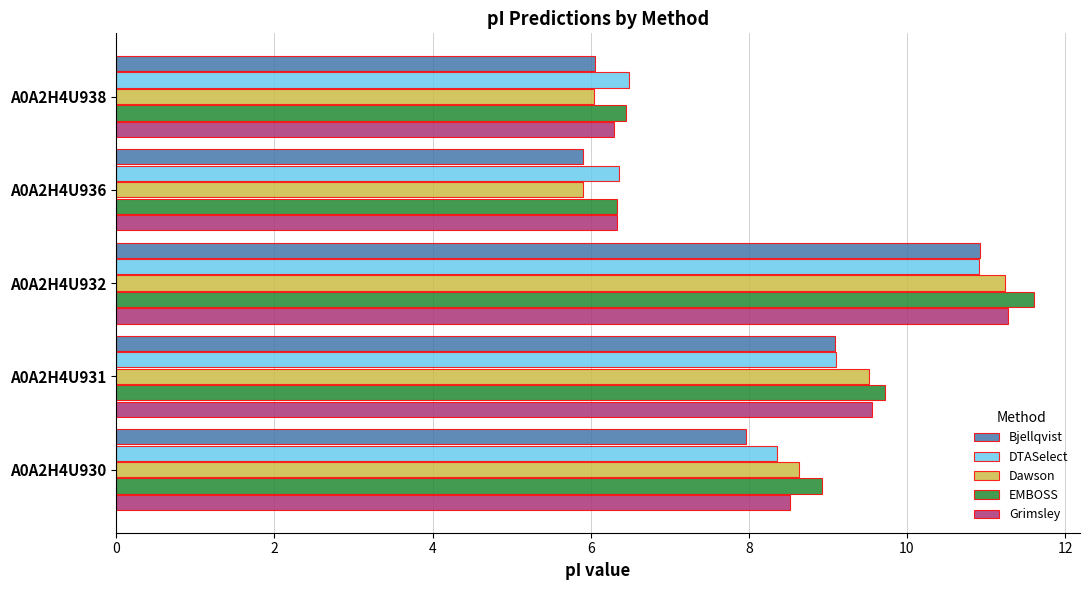

Between A0A2H4U931 and A0A2H4U936, which series saw the biggest shift?

Dawson